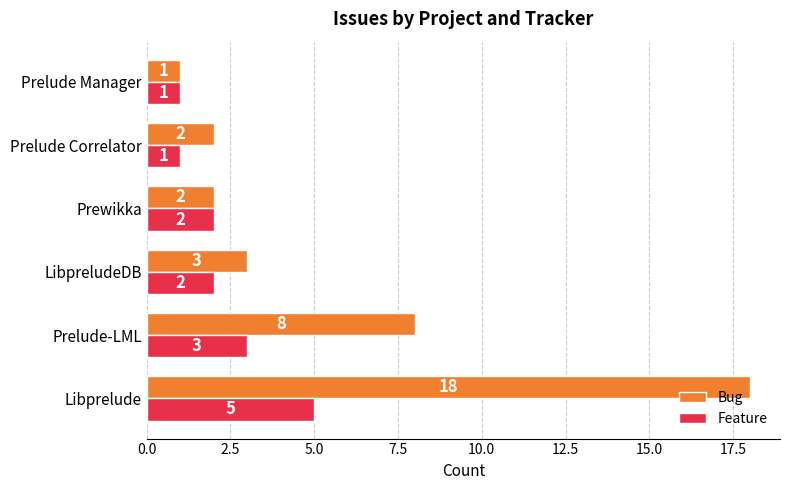

Where is Feature nearest to the value 3?

Prelude-LML